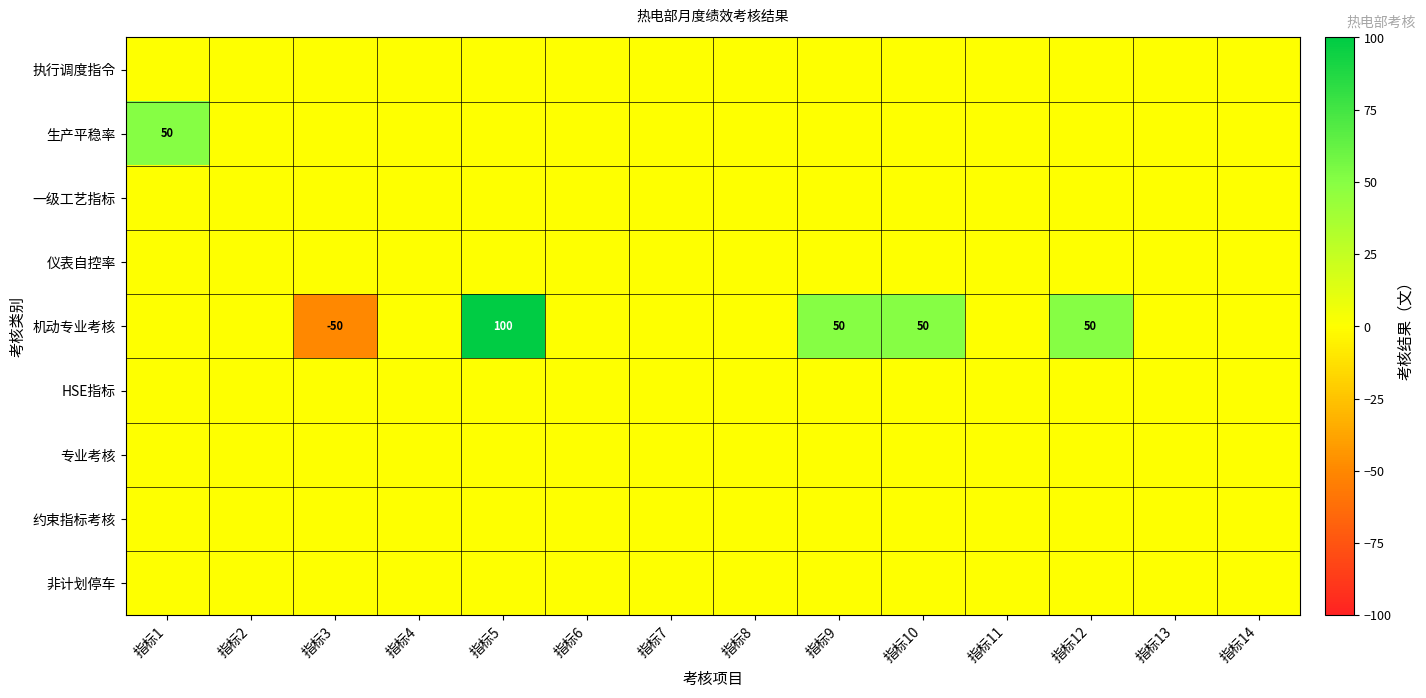

True or false: 生产平稳率 has a value of 76 at 指标1.

False